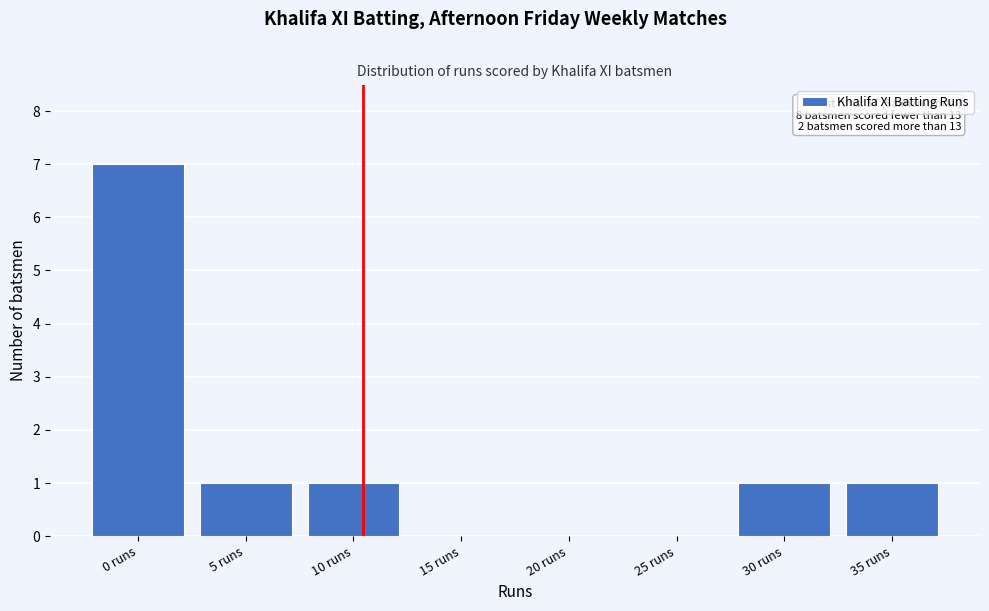

Reading left to right, what are all the values shown in this chart?

0 runs=7	5 runs=1	10 runs=1	15 runs=0	20 runs=0	25 runs=0	30 runs=1	35 runs=1